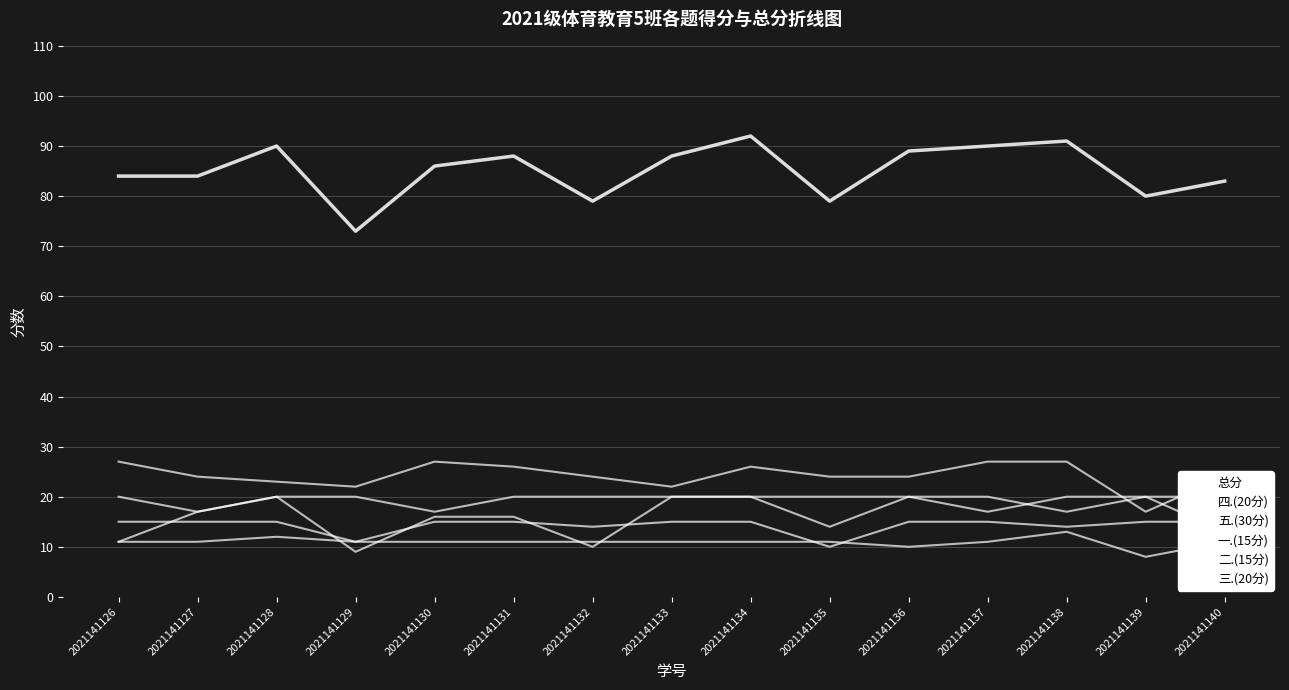

At which category does 四.(20分) reach its first local peak?

2021141128